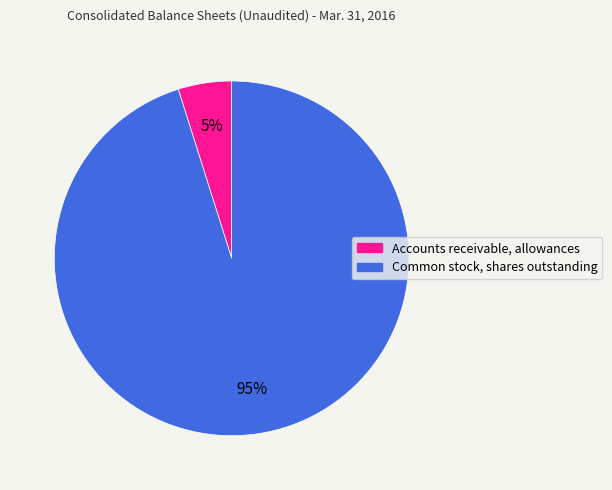

What is the majority slice?

Common stock, shares outstanding